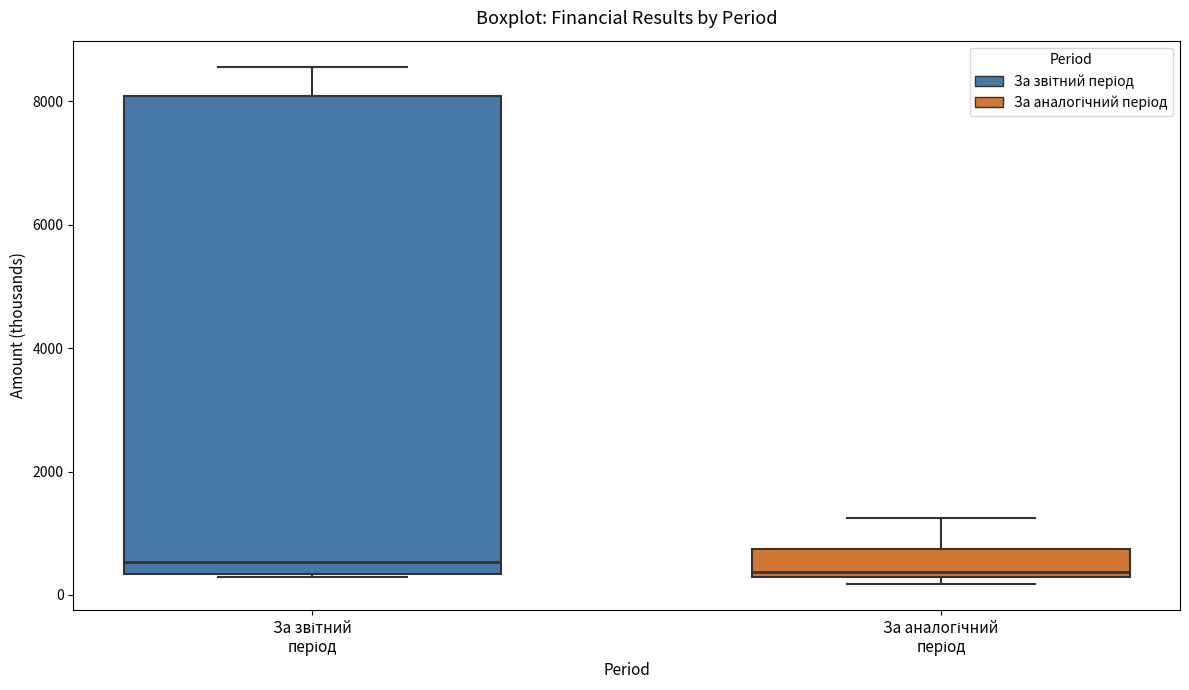

Where does the upper whisker of the box for За аналогічний період end on the y-axis? The values are not printed on the chart, so give them approximately, as read against the axis.

1200